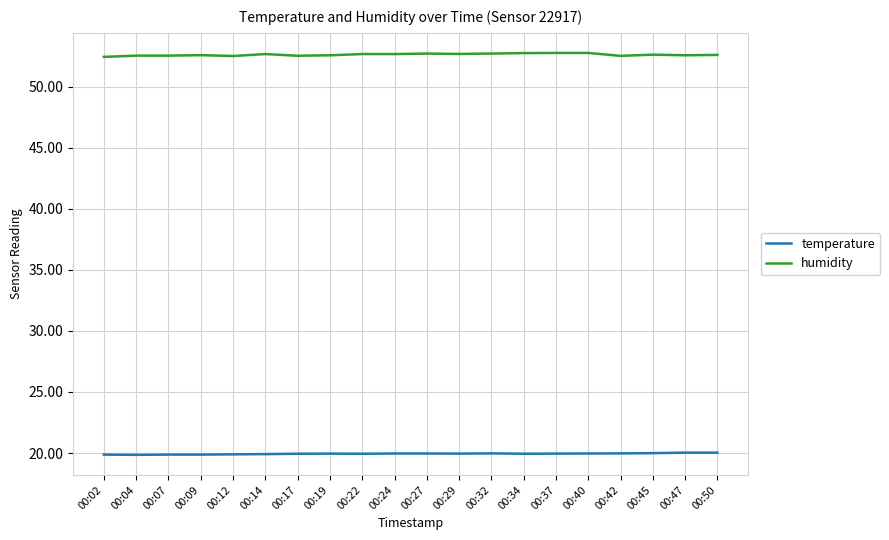

The humidity series shows 31.9 at 00:40. True or false?

False